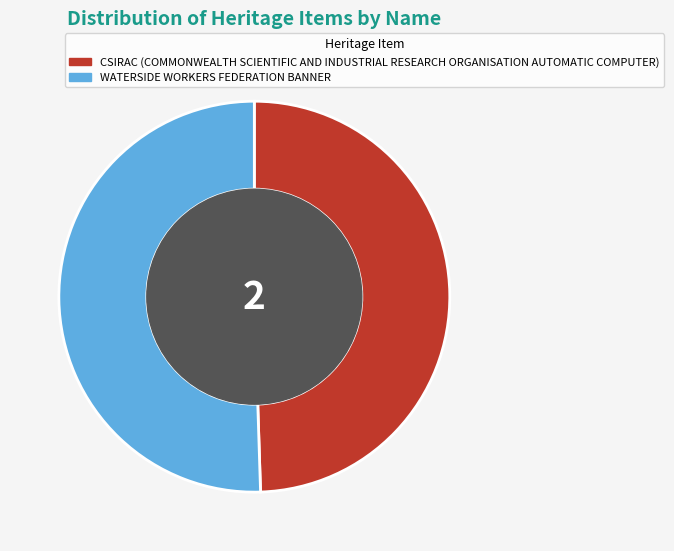

How many segments does this pie chart have?

2